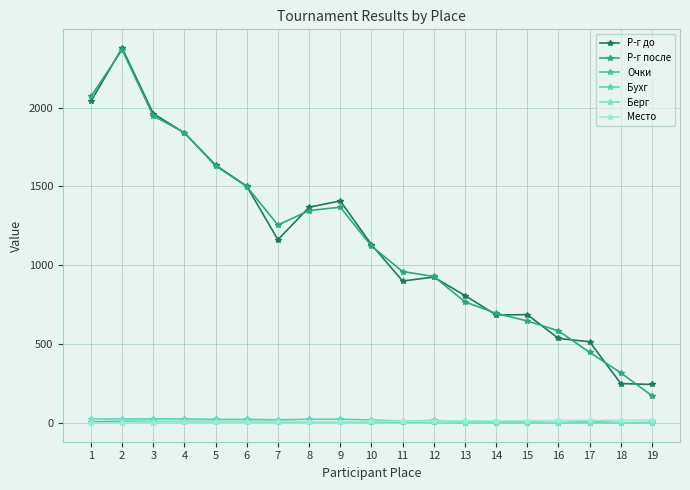

How many distinct data groups are displayed?

6